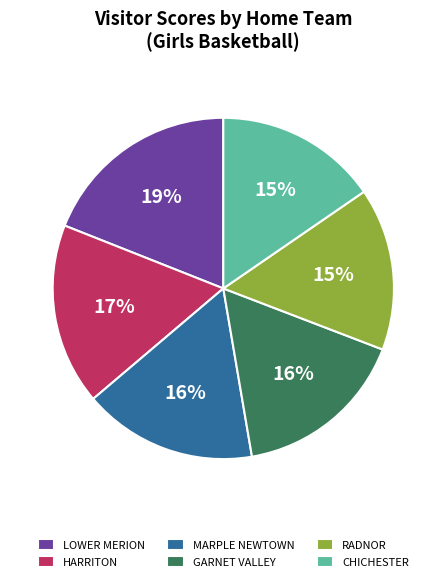

Combined, do RADNOR and GARNET VALLEY account for over 50%?

No